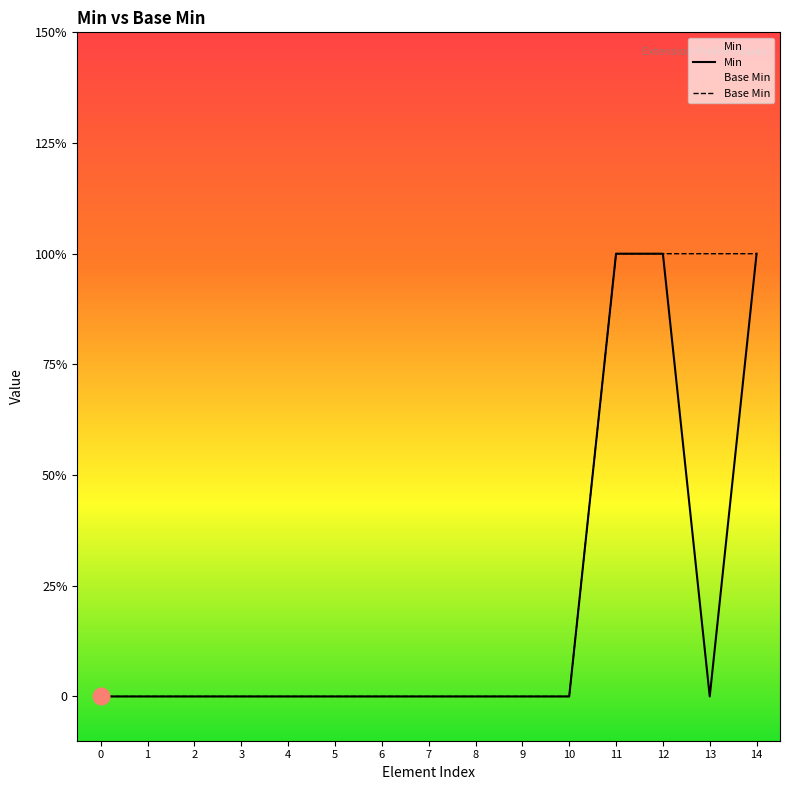

Reading right to left, transcribe all the data shown in this chart.

Min: 1	0	1	1	0	0	0	0	0	0	0	0	0	0	0
Base Min: 1	1	1	1	0	0	0	0	0	0	0	0	0	0	0